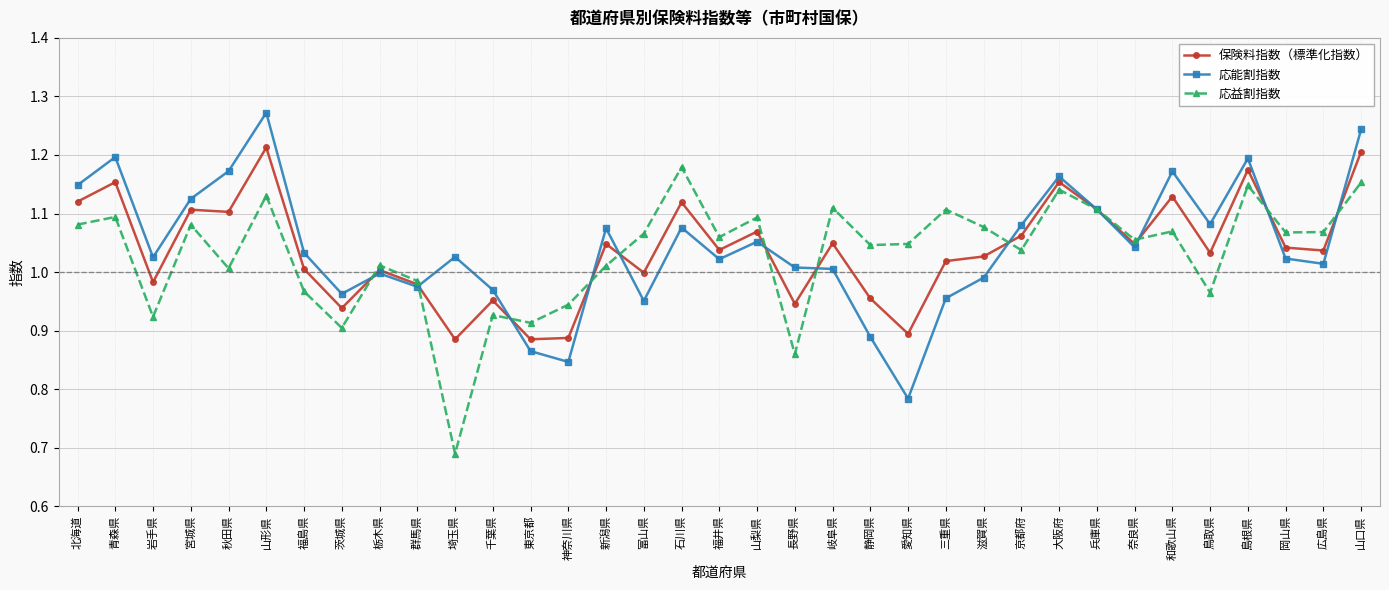

How many lines are shown in the chart?

3